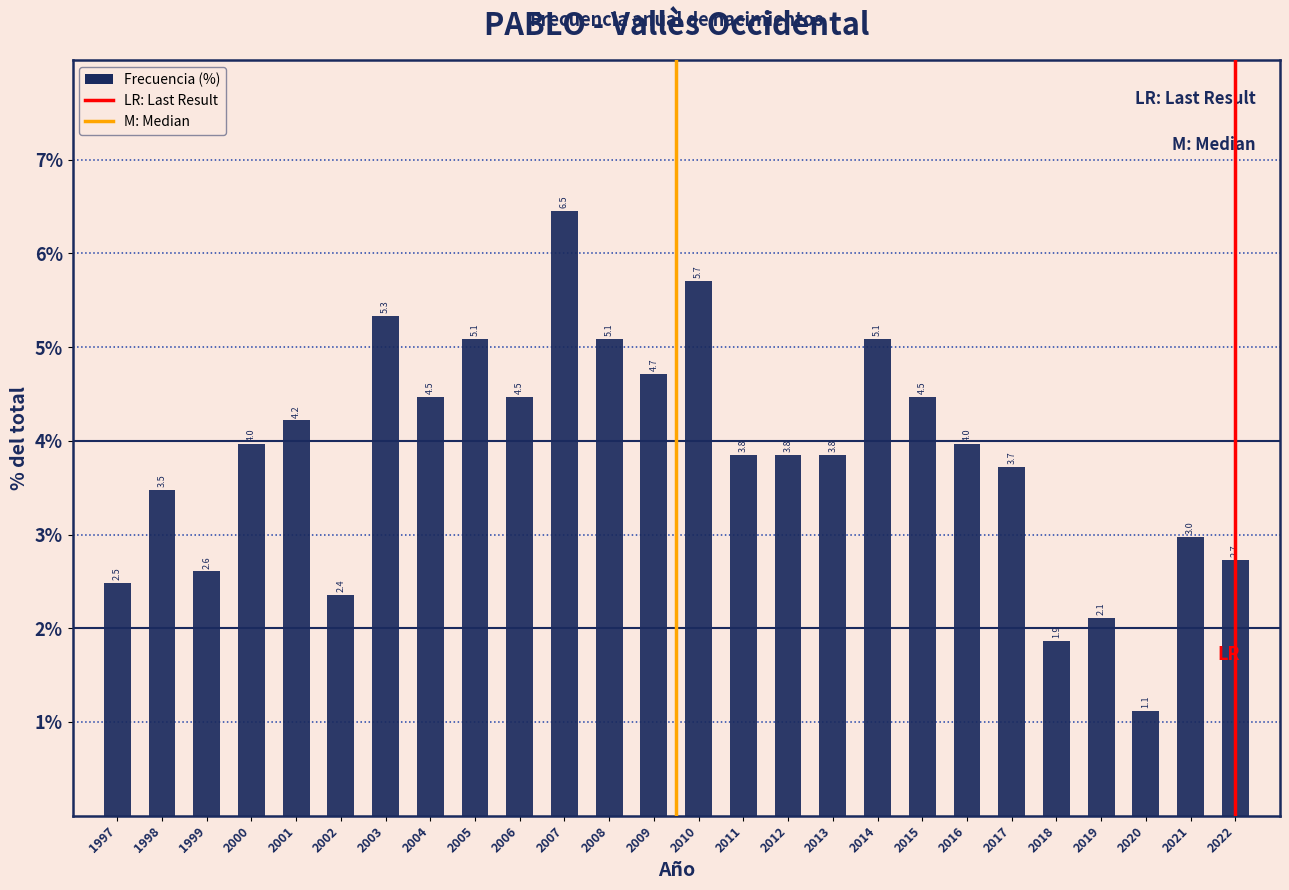

Reading left to right, extract all data points from this chart.

1997=2.5	1998=3.5	1999=2.6	2000=4.0	2001=4.2	2002=2.4	2003=5.3	2004=4.5	2005=5.1	2006=4.5	2007=6.5	2008=5.1	2009=4.7	2010=5.7	2011=3.8	2012=3.8	2013=3.8	2014=5.1	2015=4.5	2016=4.0	2017=3.7	2018=1.9	2019=2.1	2020=1.1	2021=3.0	2022=2.7